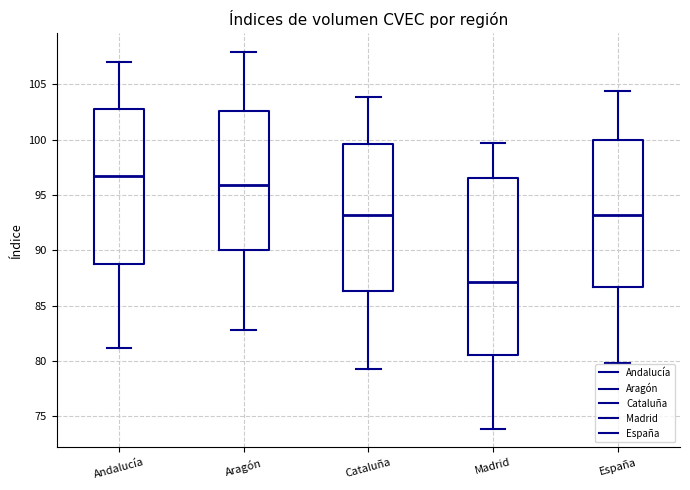

Which box has the highest median line?

Andalucía